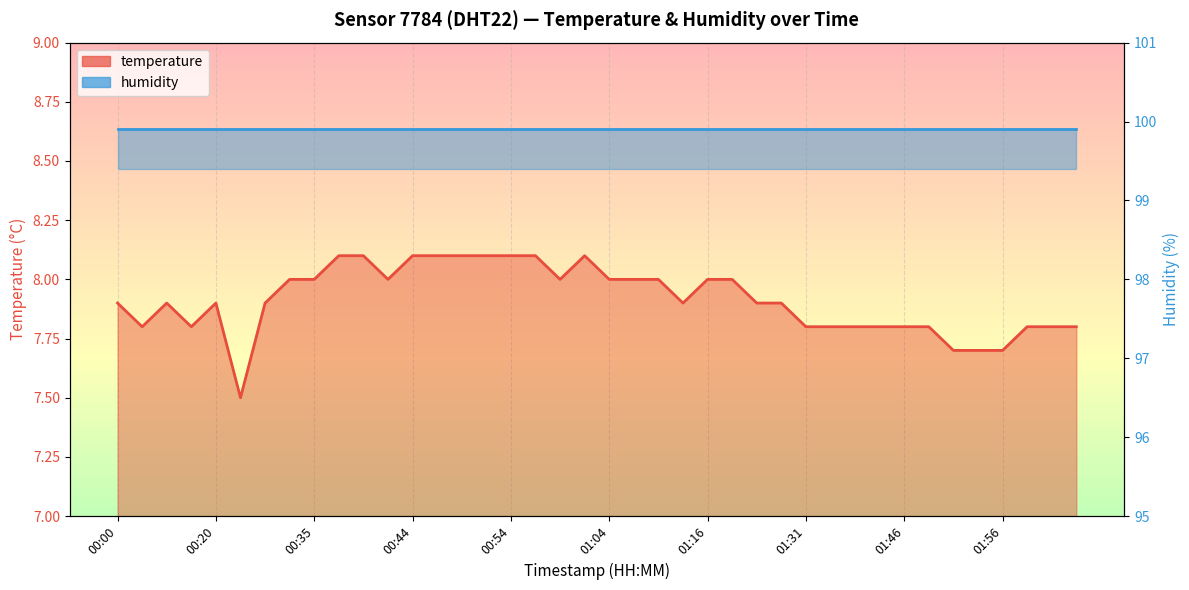

How many data points does each series have?

40